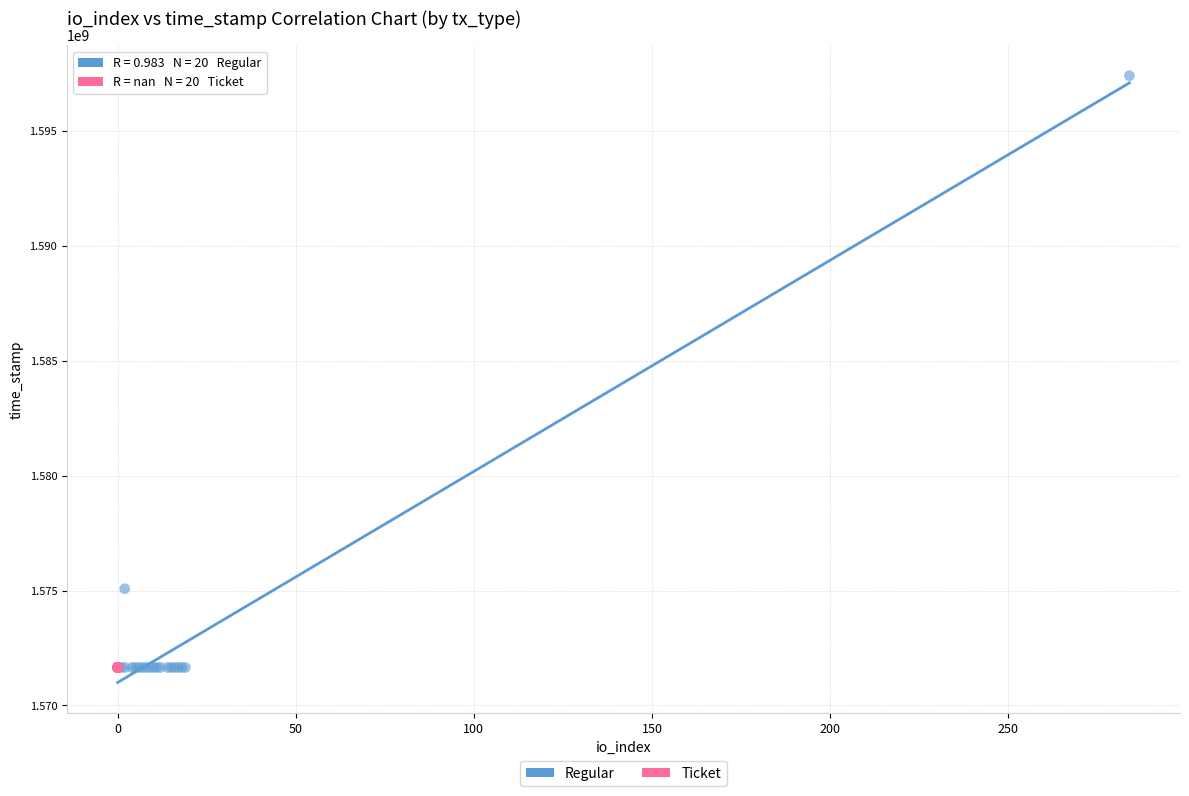

Which series has the widest spread of Y values?

Regular